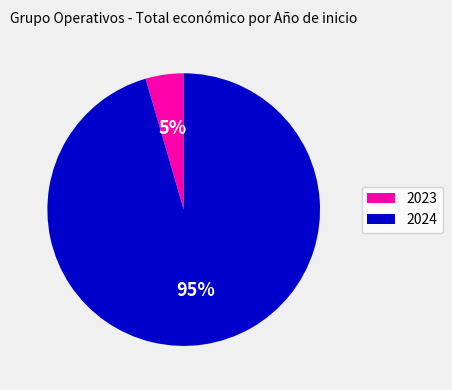

True or false: 2024 accounts for 1% of the total.

False